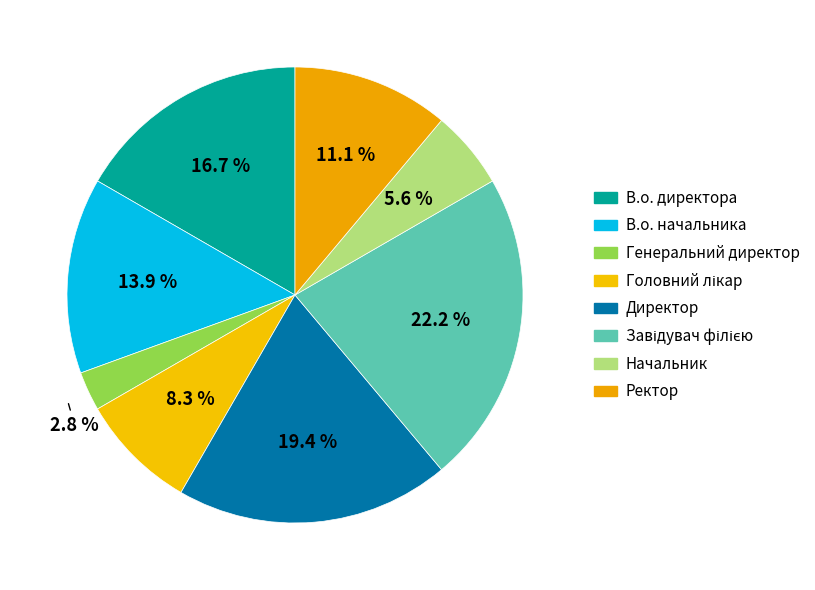

The Завідувач філією slice represents 10% of the pie. True or false?

False